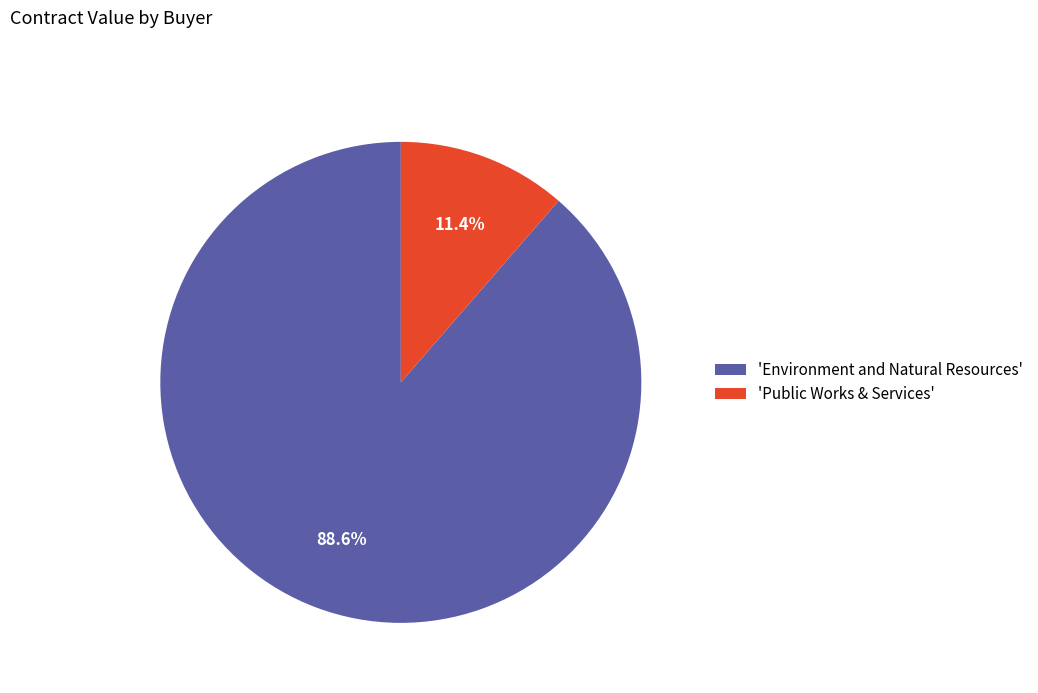

Approximately how many times larger is the value at 'Environment and Natural Resources' compared to 'Public Works & Services'?

7.8